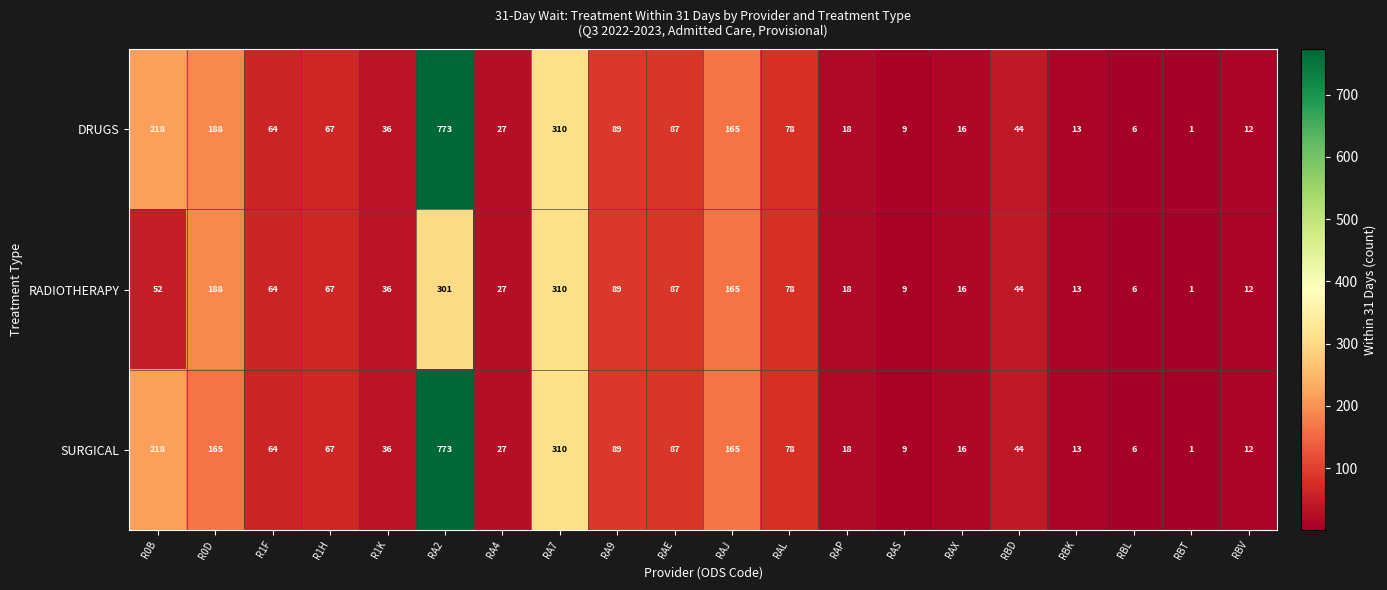

True or false: DRUGS has a value of 135 at RAE.

False